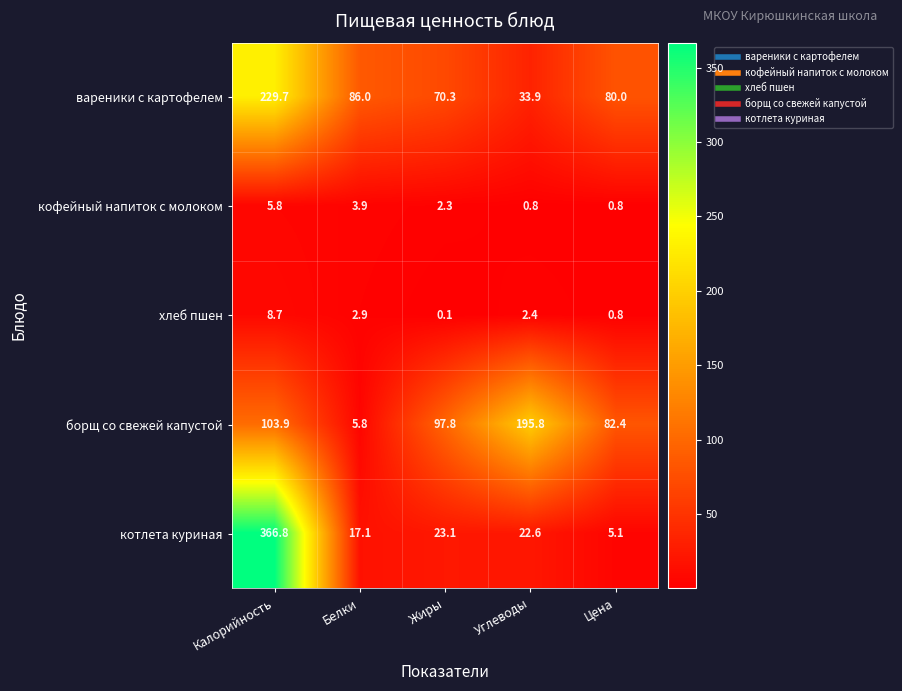

At which label is кофейный напиток с молоком closest to 3?

Жиры